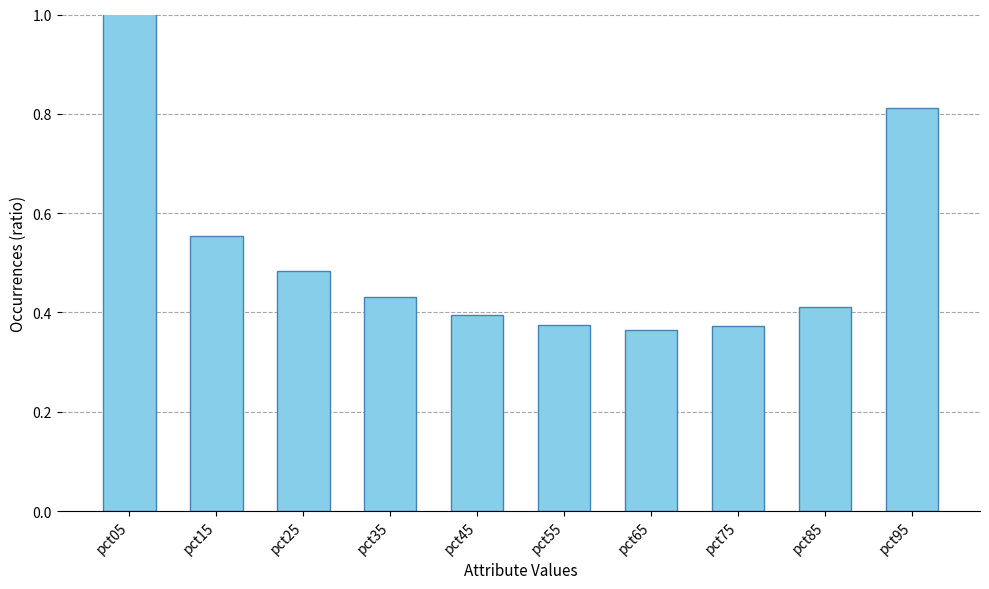

What is the smallest value displayed?

0.4